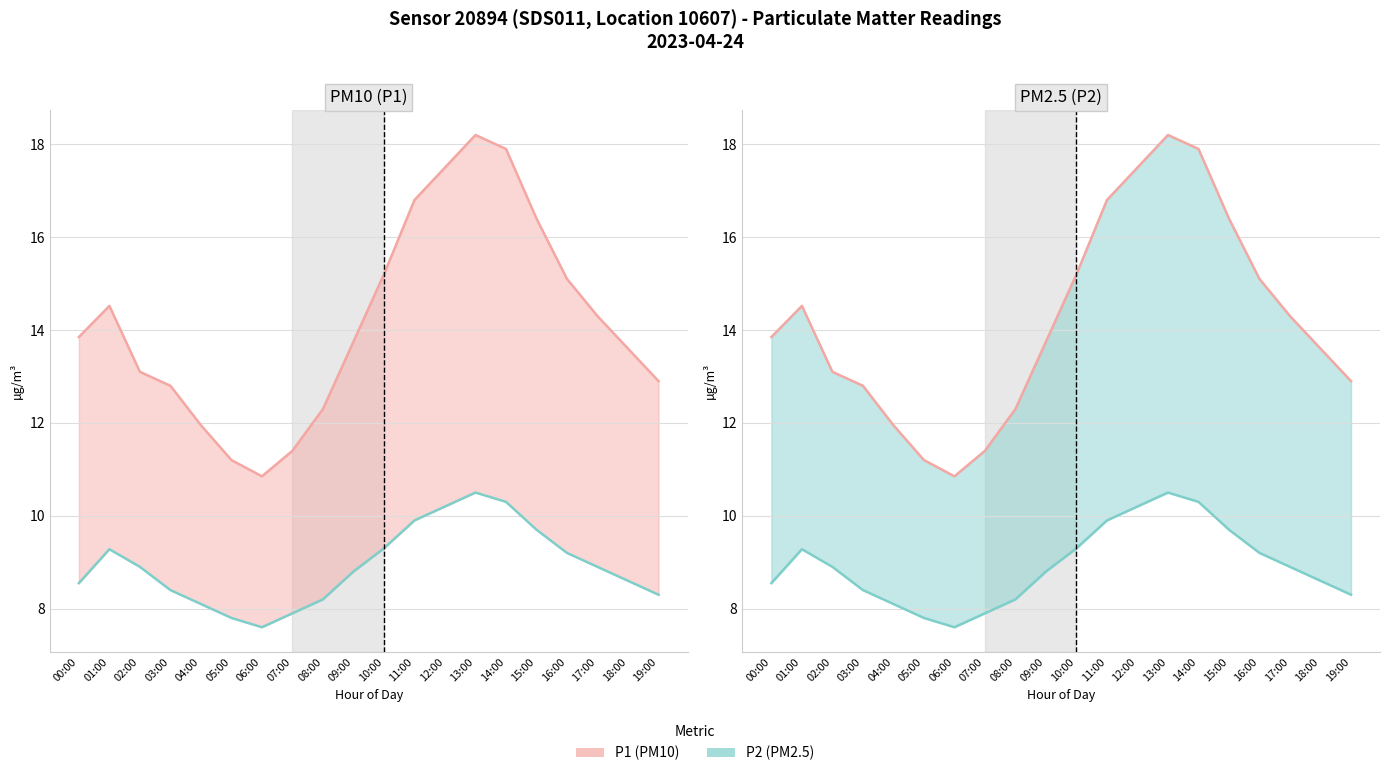

Does the chart display data point markers on the line(s)?

No